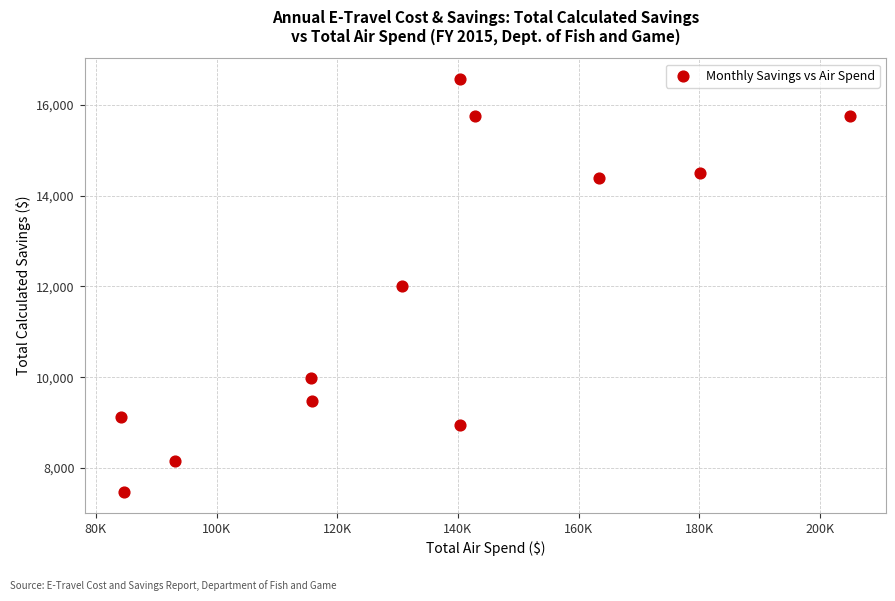

What is the average Y value?

11846.1